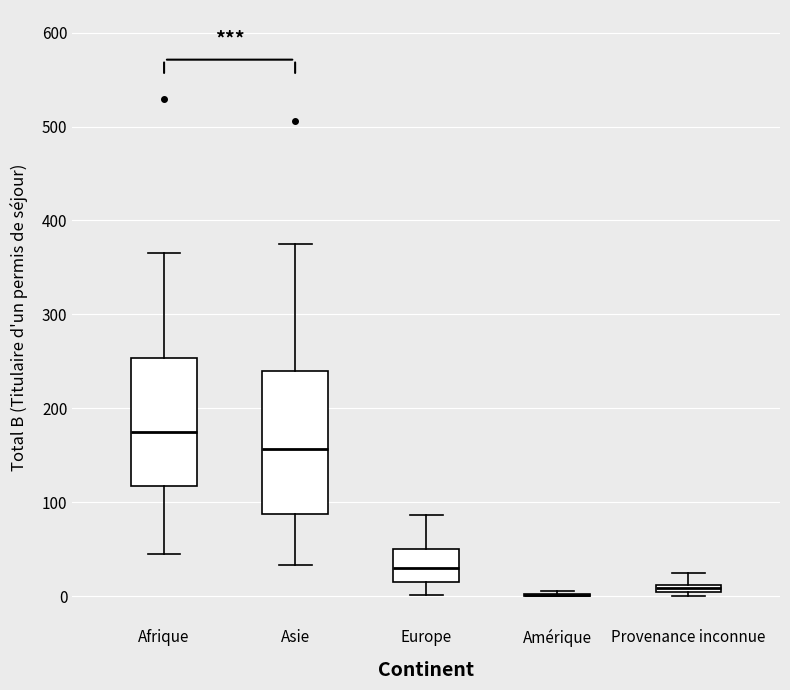

Where does the upper whisker of the box for Europe end on the y-axis? The values are not printed on the chart, so give them approximately, as read against the axis.

90